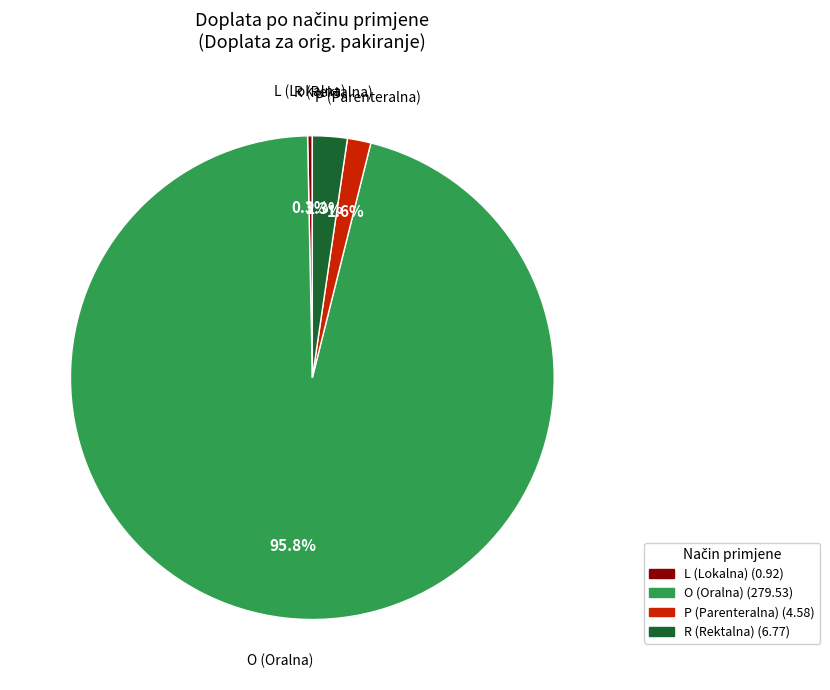

How many slices are in this pie chart?

4